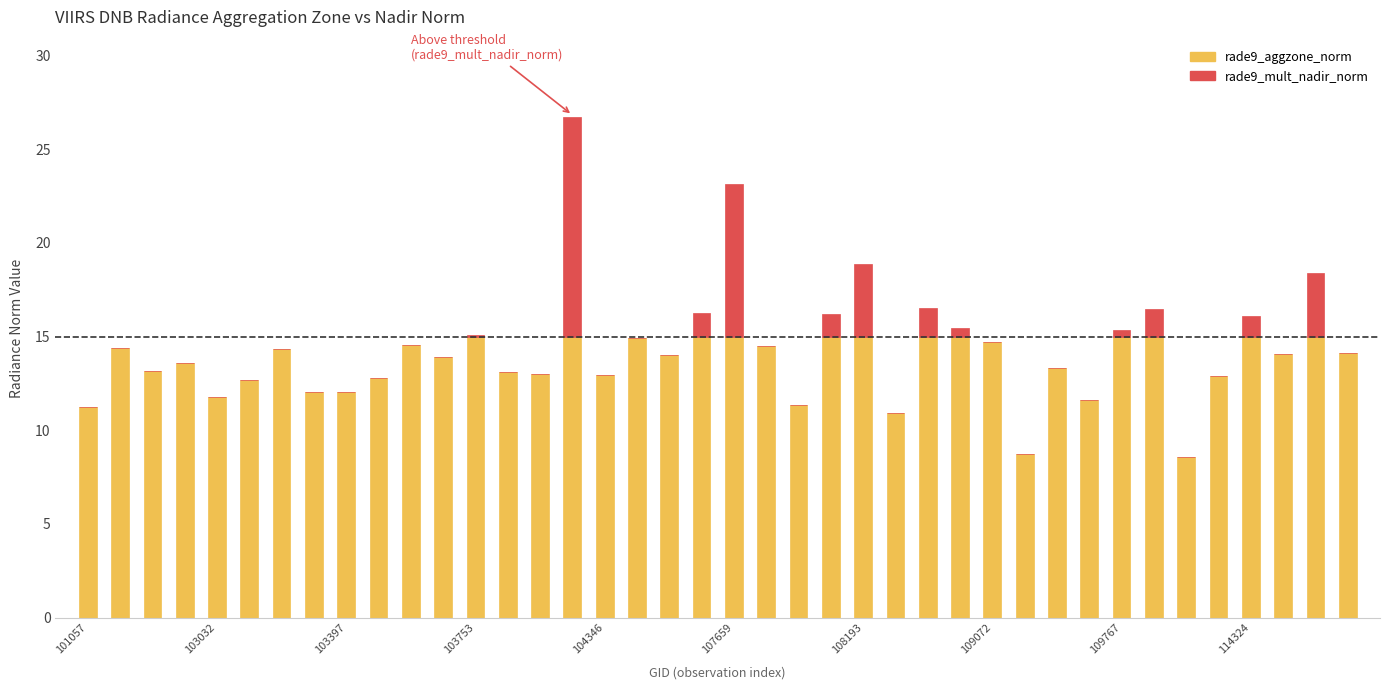

What is the sum of all rade9_aggzone_norm values?

539.2